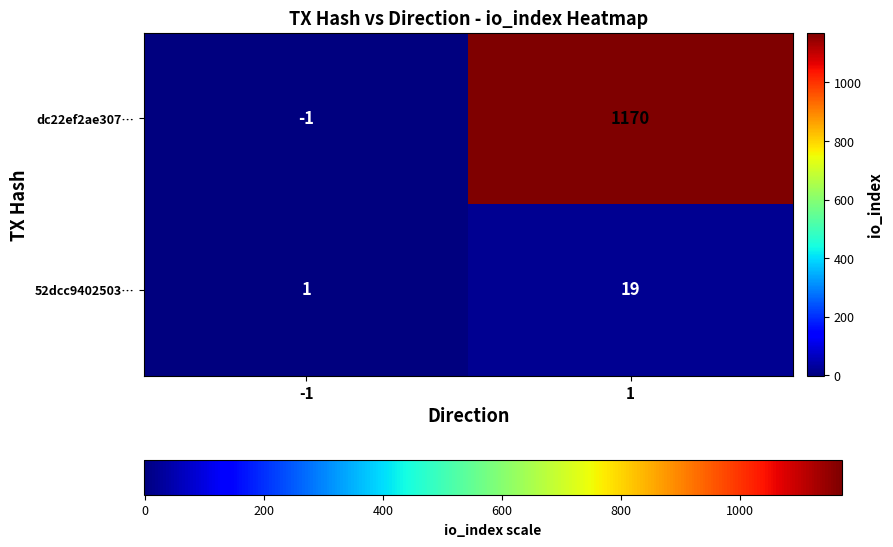

What is the smallest value displayed?

-1